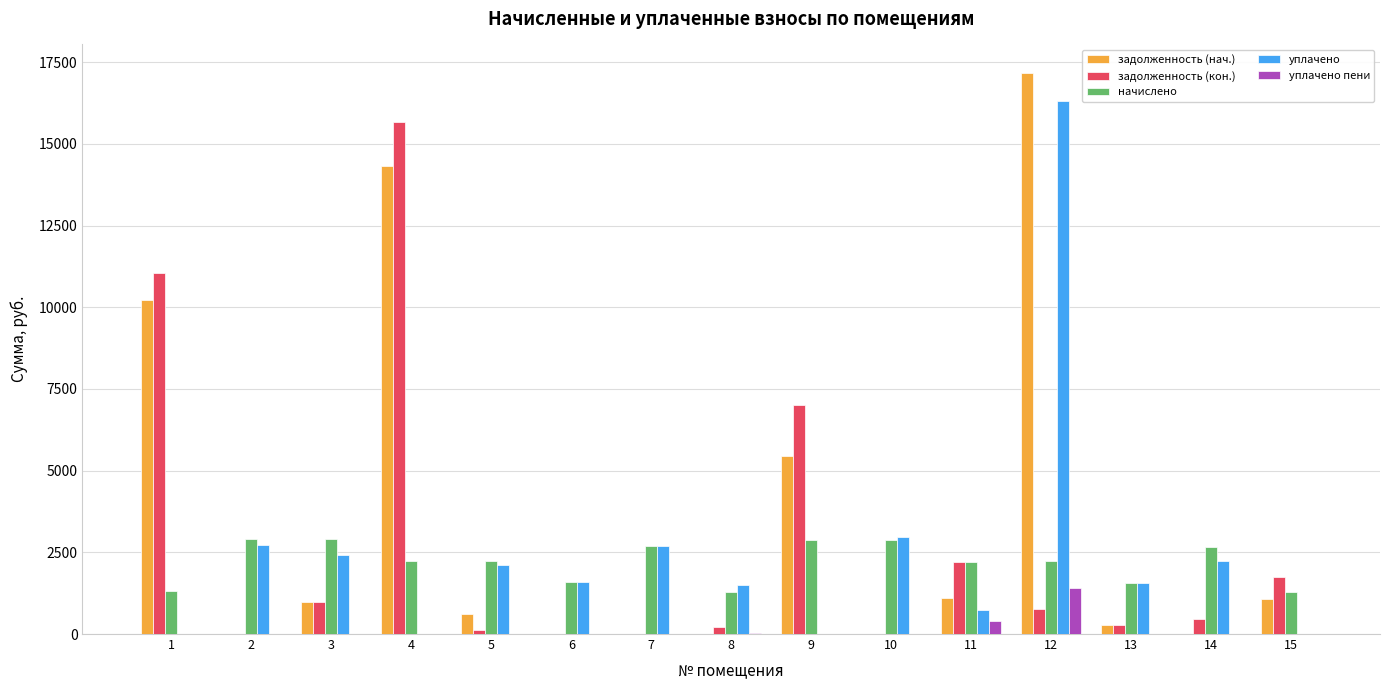

What is the total value across all series at 9?

15327.1